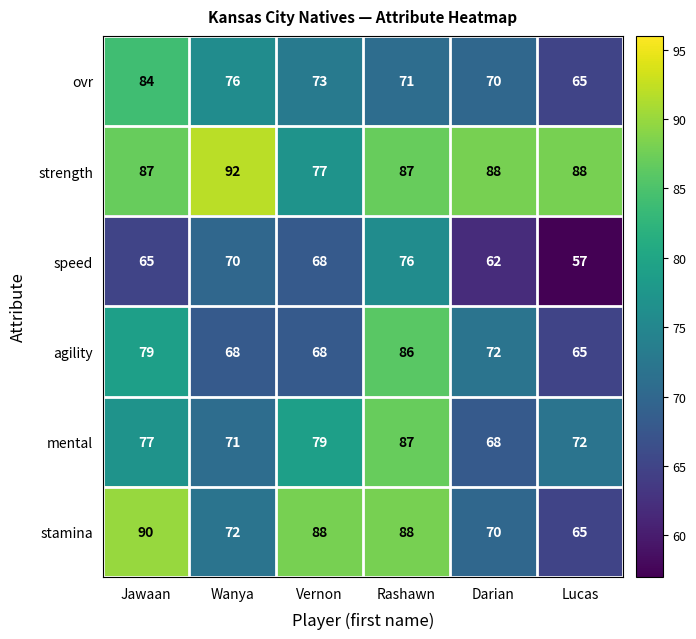

What is the maximum value for ovr?

84